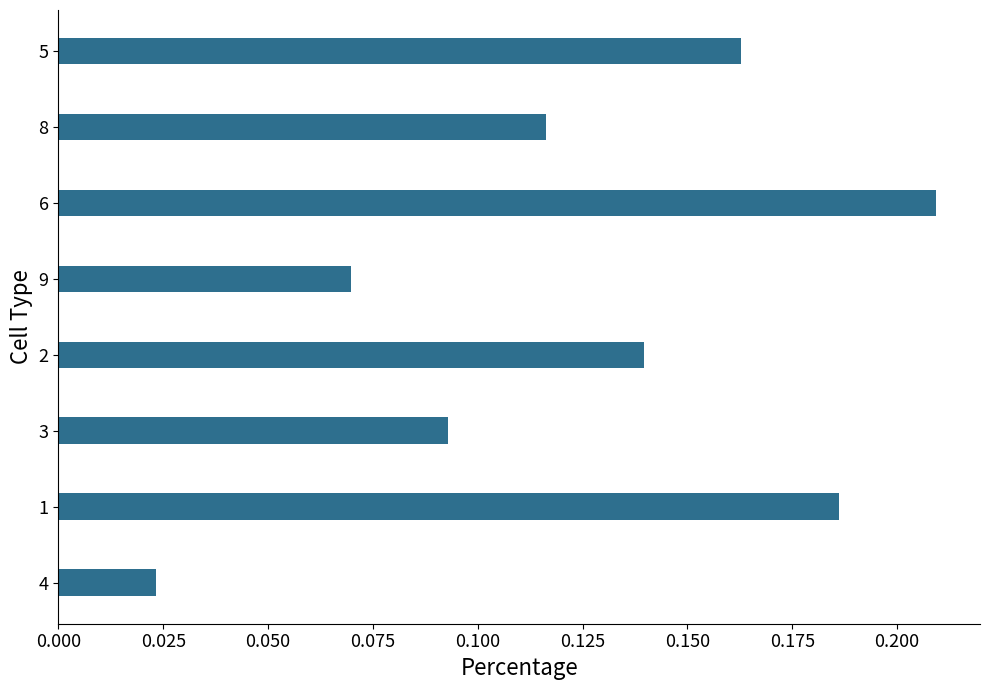

Does the chart contain any negative values?

No